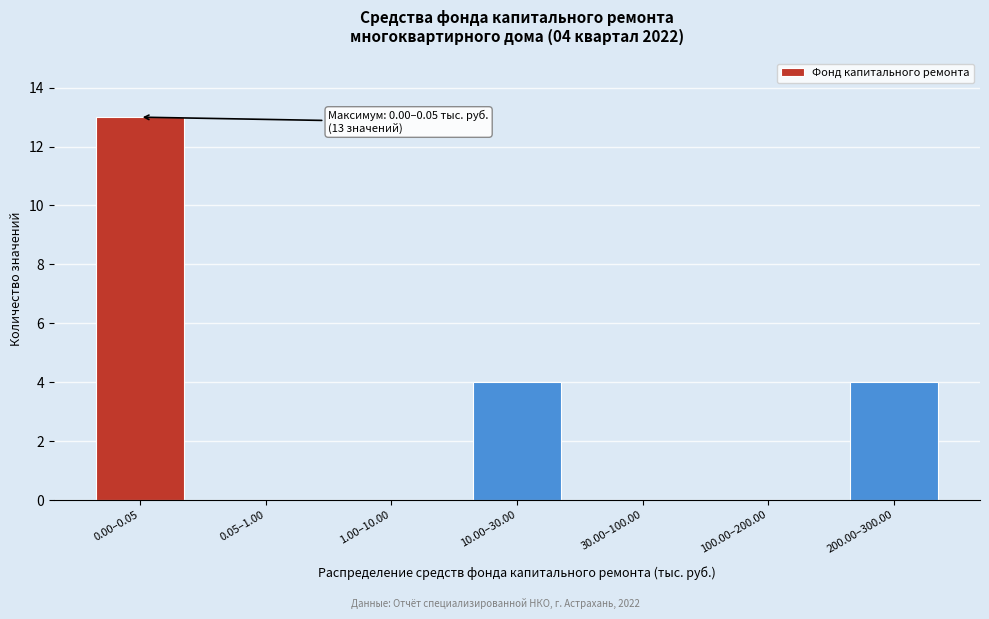

Reading left to right, transcribe all the data shown in this chart.

0.00–0.05=13	0.05–1.00=0	1.00–10.00=0	10.00–30.00=4	30.00–100.00=0	100.00–200.00=0	200.00–300.00=4